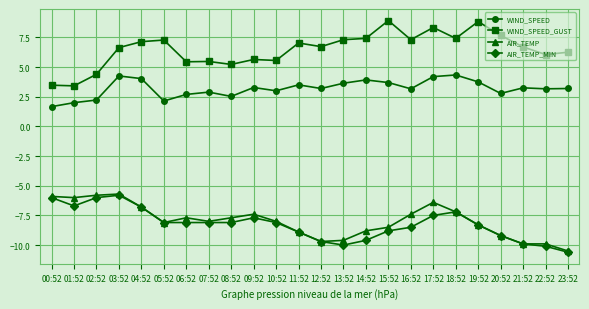

What position from the left is 14:52?

15